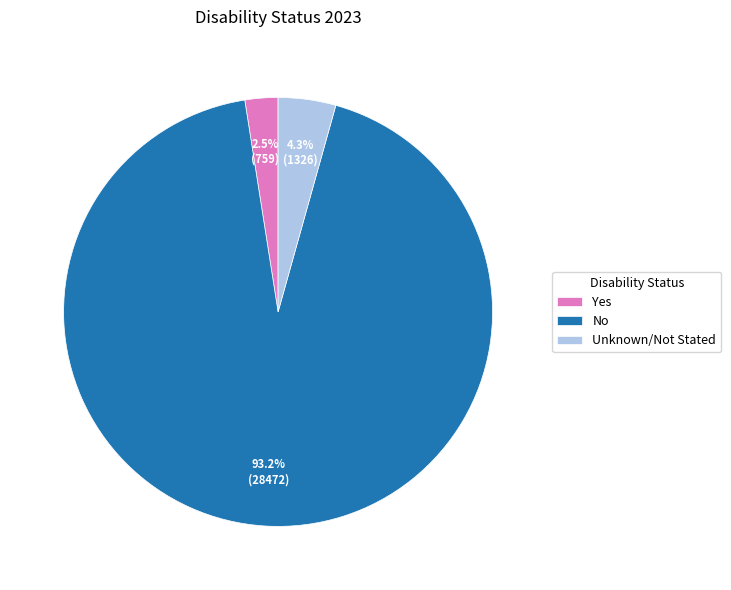

What is the majority slice?

No